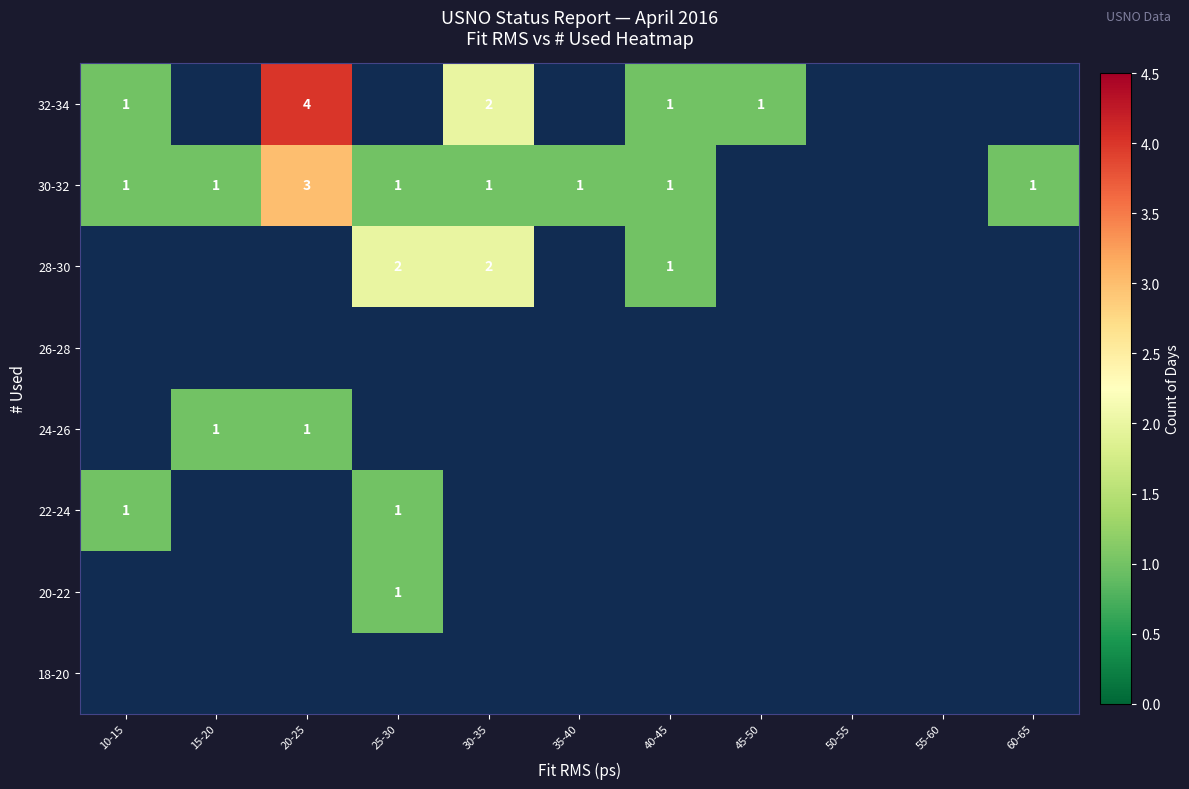

Count the number of data series in this chart.

8